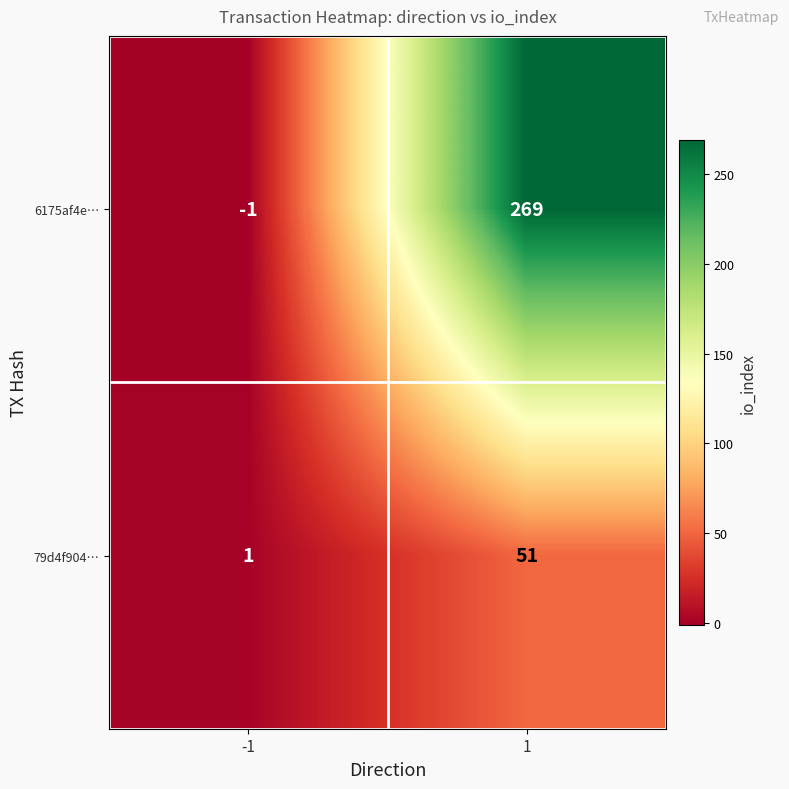

Between -1 and 1, which series saw the biggest shift?

6175af4e…